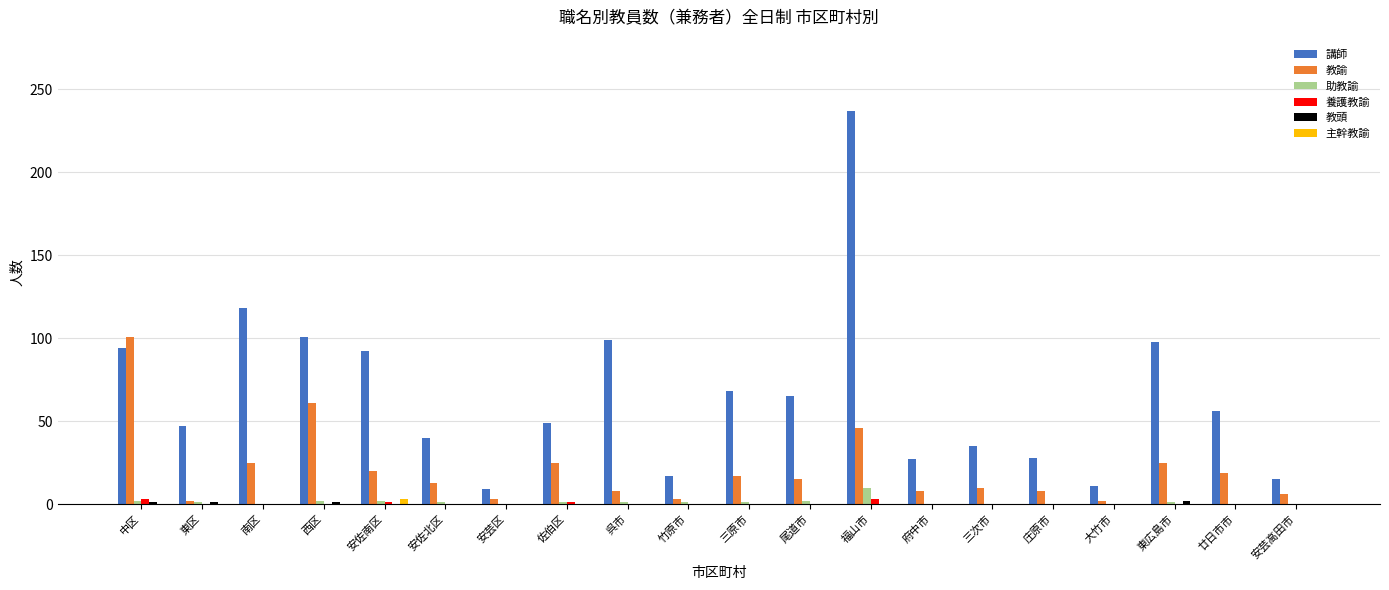

What is the approximate value of 主幹教諭 at 安佐南区?

3